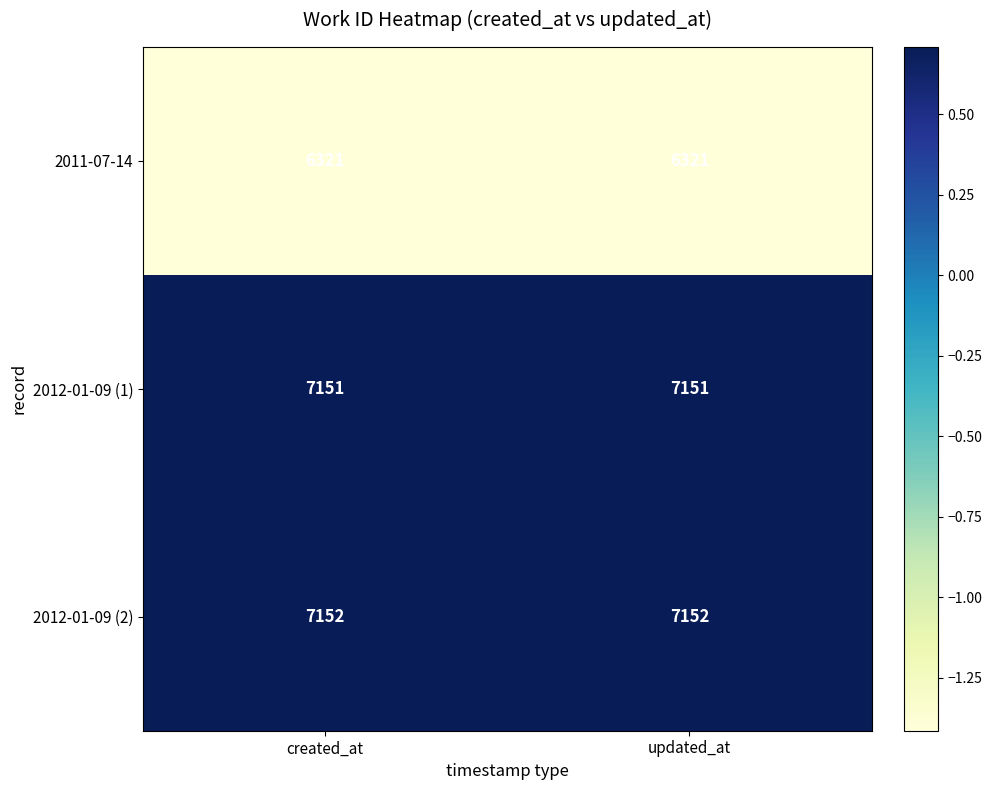

The value of 2011-07-14 at updated_at is 4422. True or false?

False